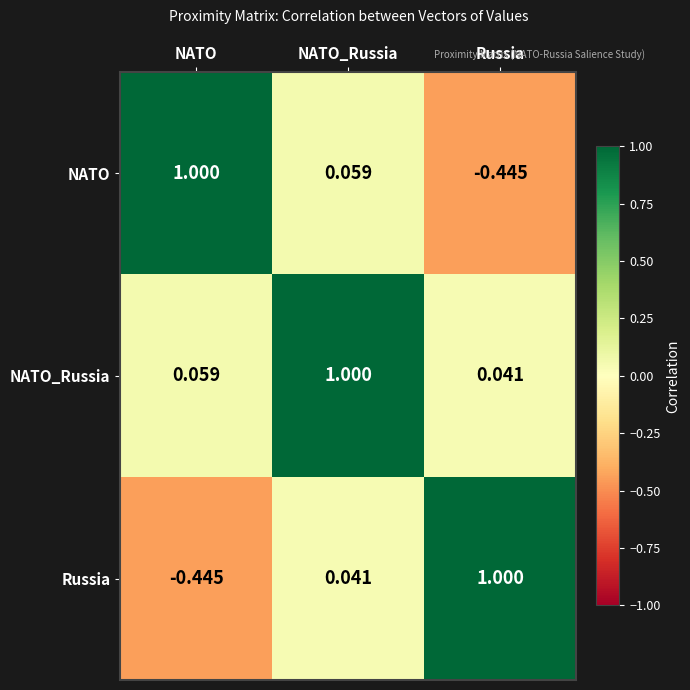

List the labels in order of NATO value, largest first.

NATO, NATO_Russia, Russia